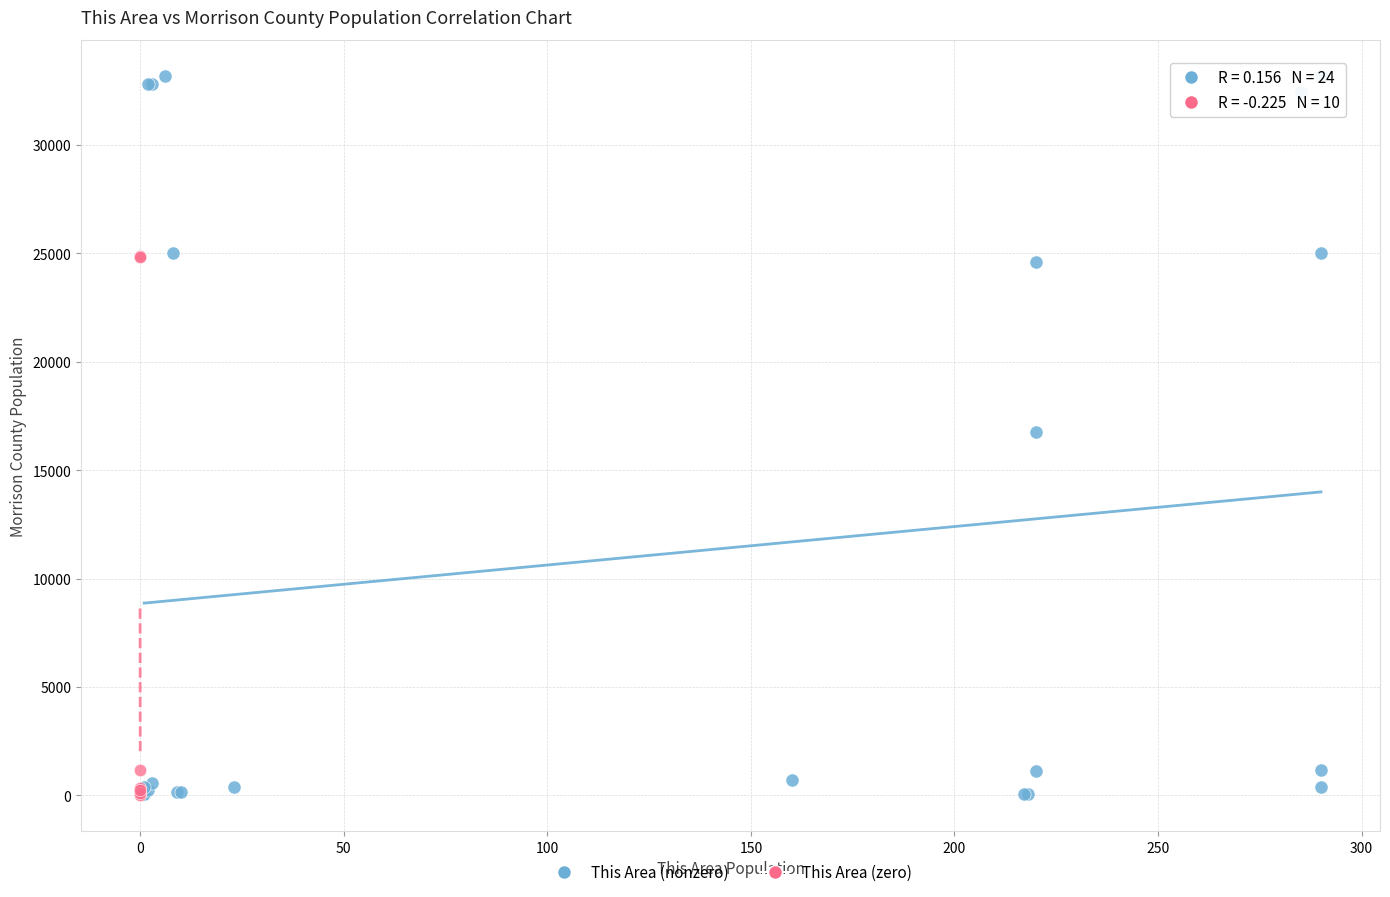

Which series has the widest spread of Y values?

This Area (nonzero)